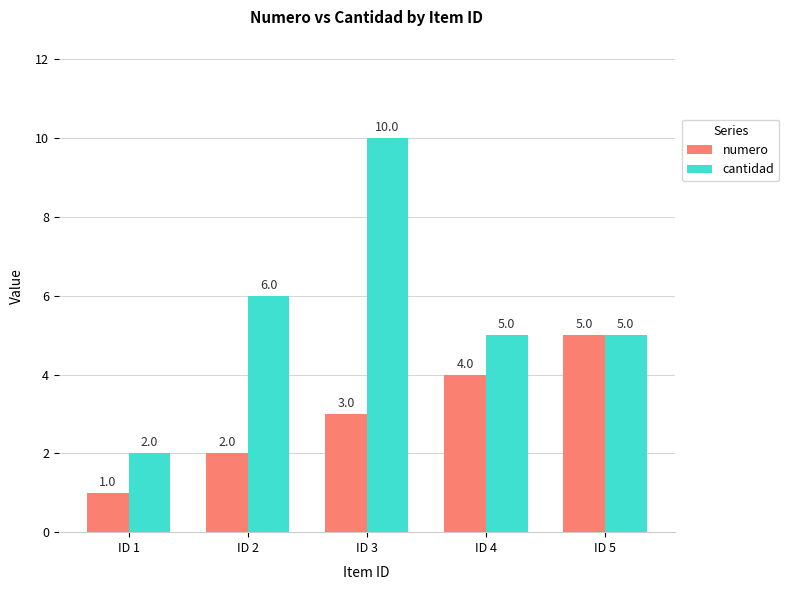

How many values in the numero series are below 3?

2